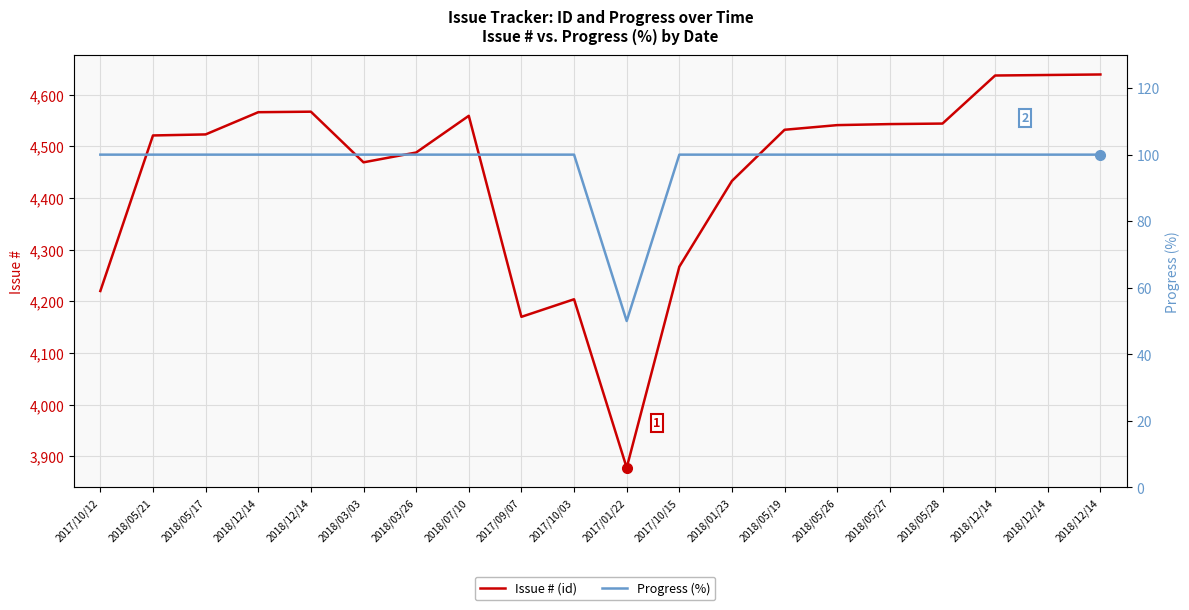

Count the number of categories in the chart.

20